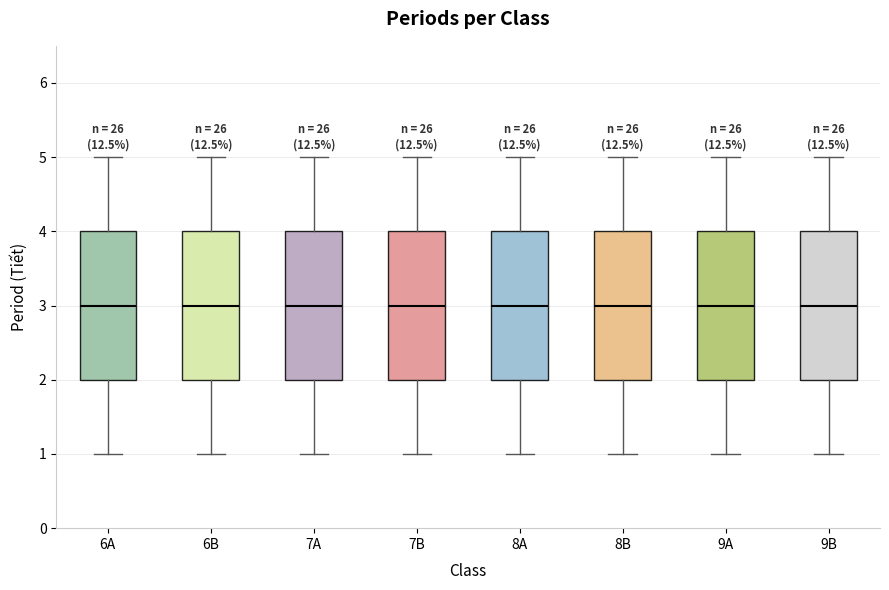

Reading left to right, read every box against the y-axis: the position of its median line, the range the box covers, and the ends of its whiskers. The values are not printed on the chart, so give them approximately, as read against the axis.

6A: median 3, box 2 to 4, whiskers 1 to 5
6B: median 3, box 2 to 4, whiskers 1 to 5
7A: median 3, box 2 to 4, whiskers 1 to 5
7B: median 3, box 2 to 4, whiskers 1 to 5
8A: median 3, box 2 to 4, whiskers 1 to 5
8B: median 3, box 2 to 4, whiskers 1 to 5
9A: median 3, box 2 to 4, whiskers 1 to 5
9B: median 3, box 2 to 4, whiskers 1 to 5